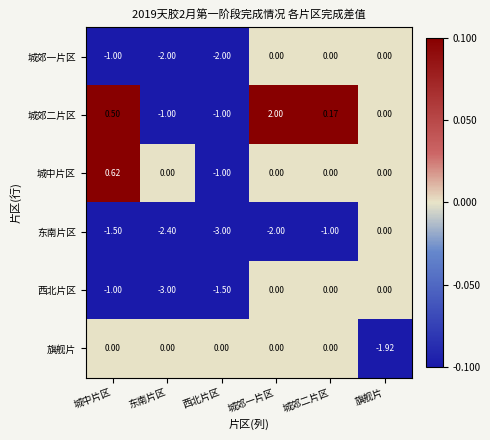

What is the difference between the highest and lowest values at 城郊二片区?

1.2